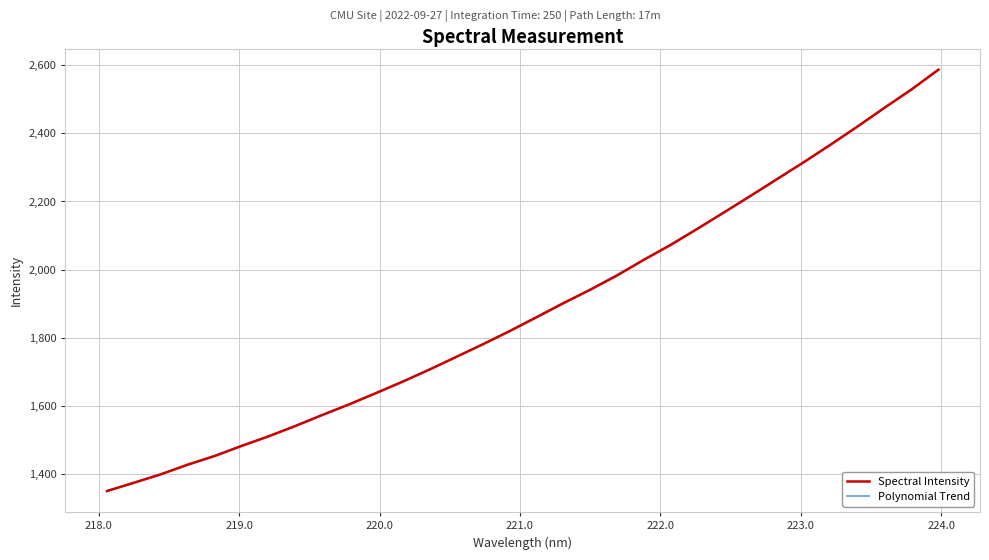

What is the maximum value for Spectral Intensity?

2587.1